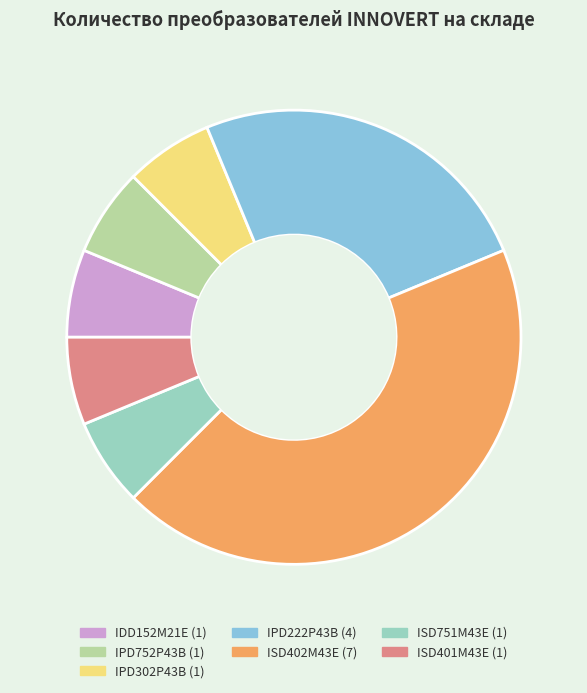

Is there any slice that represents more than half of the pie?

No